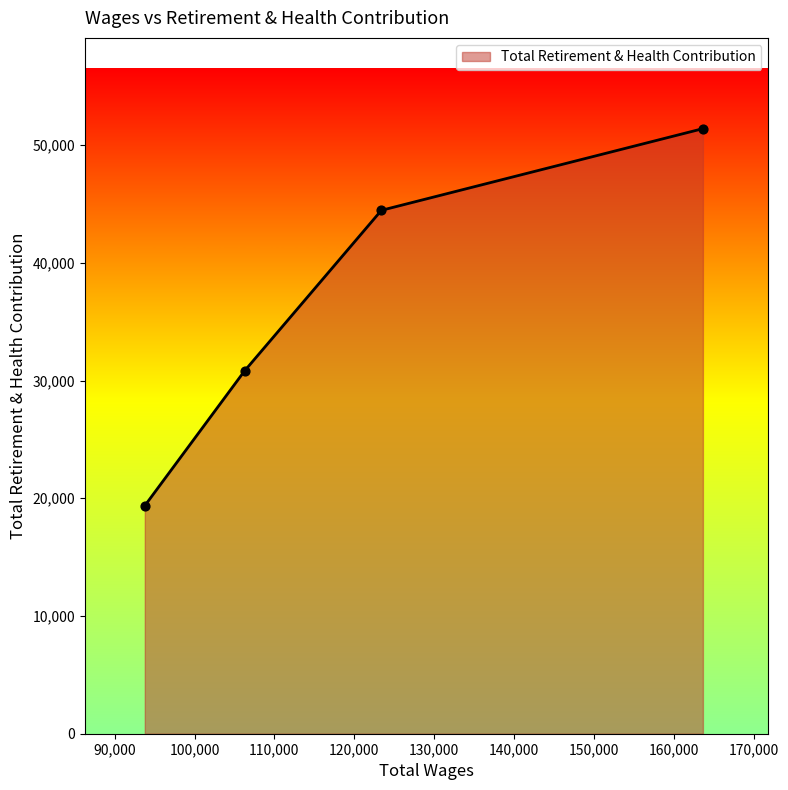

What is the sum of all values?

146057